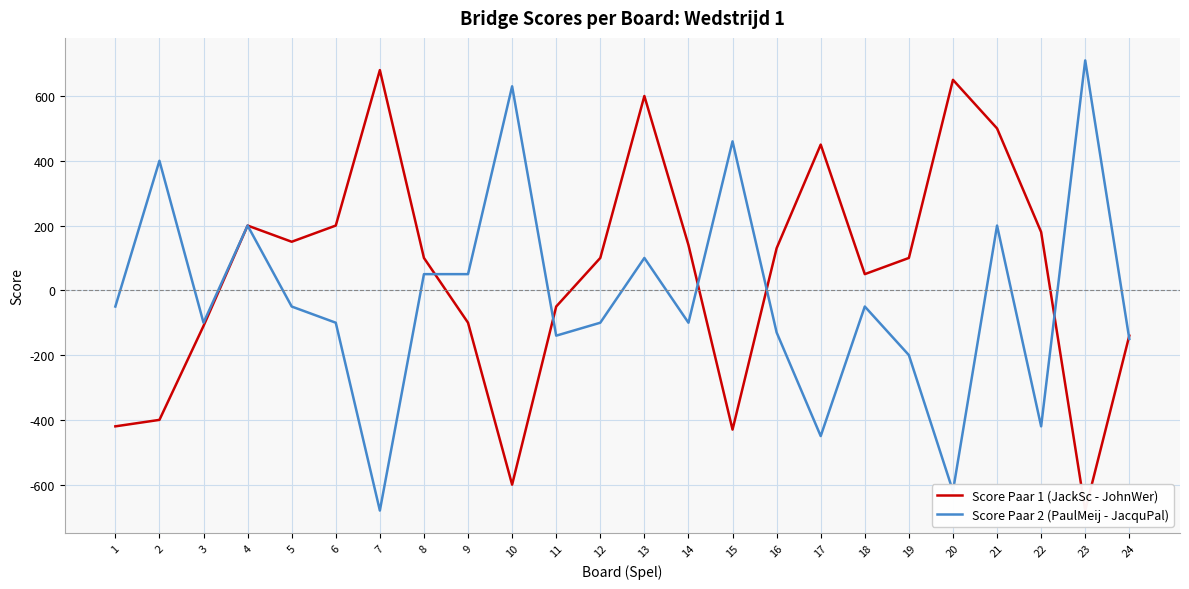

List the labels in order of Score Paar 2 (PaulMeij - JacquPal) value, smallest first.

7, 20, 17, 22, 19, 24, 11, 16, 3, 6, 12, 14, 1, 5, 18, 8, 9, 13, 4, 21, 2, 15, 10, 23